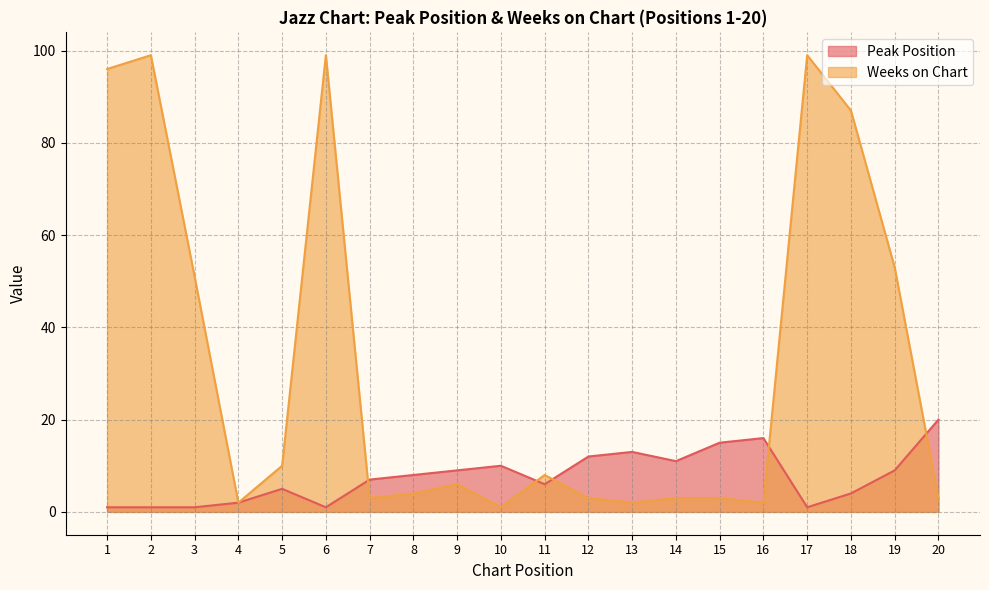

What is the sum of all Peak Position values?

152